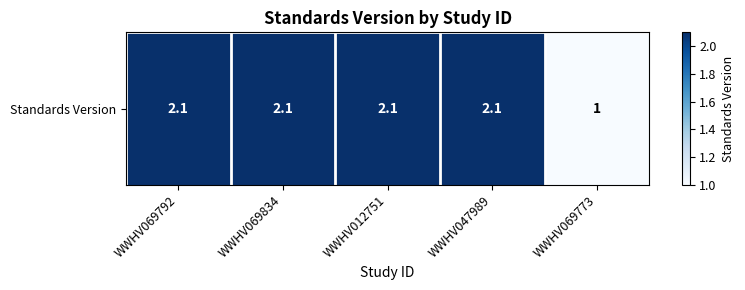

The chart shows a value of 3.0 at WWHV047989. True or false?

False